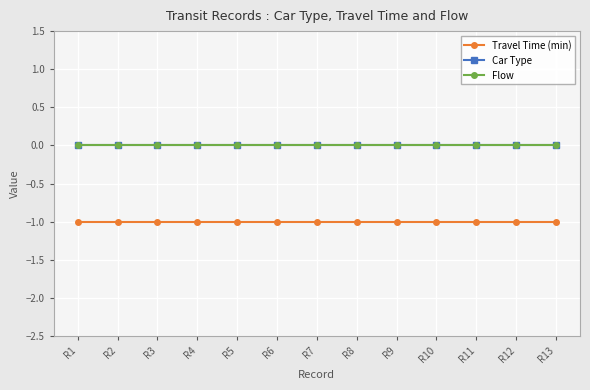

True or false: Flow and Car Type cross at least once.

False